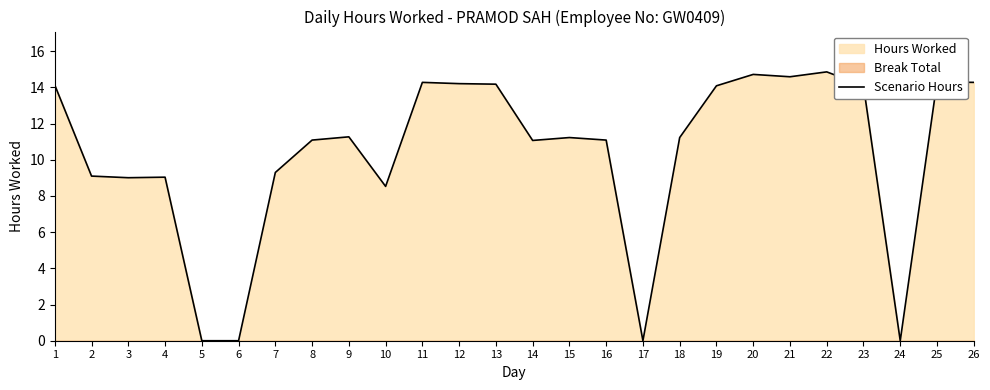

True or false: the data has more than 1 interior local peaks.

True